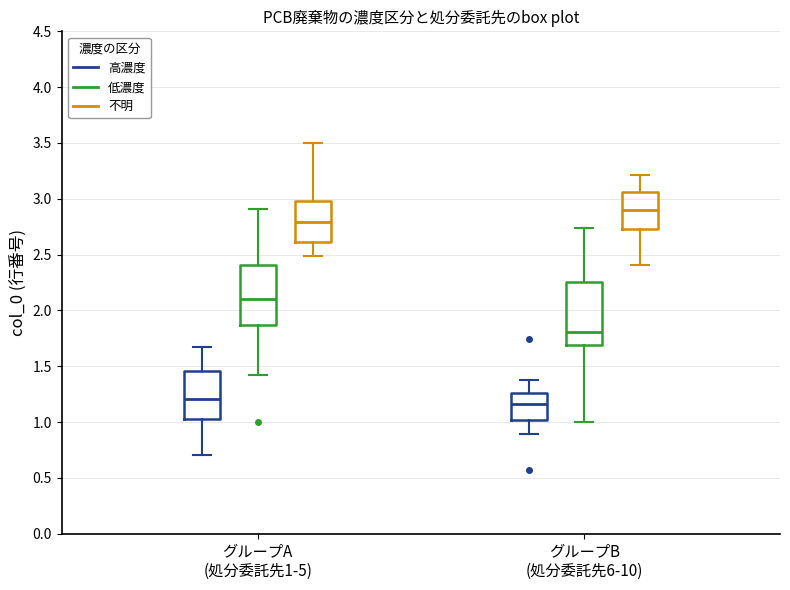

Where does the lower whisker of the box for グループB (処分委託先6-10) (高濃度) end on the y-axis? The values are not printed on the chart, so give them approximately, as read against the axis.

0.90